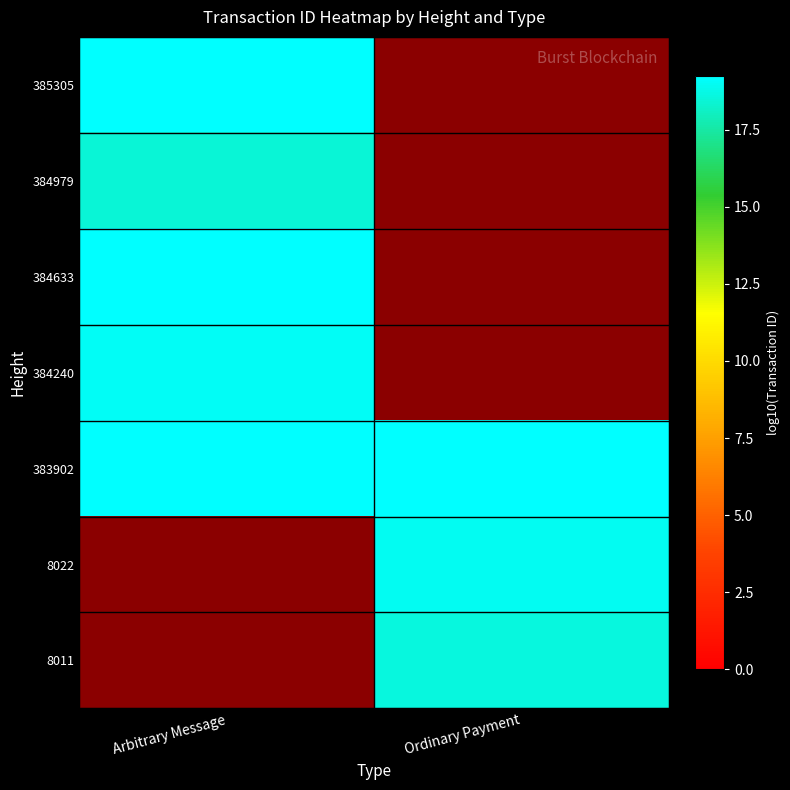

Reading right to left, list all the values displayed in this chart.

385305: Ordinary Payment=0.0	Arbitrary Message=19.2
384979: Ordinary Payment=0.0	Arbitrary Message=18.5
384633: Ordinary Payment=0.0	Arbitrary Message=19.2
384240: Ordinary Payment=0.0	Arbitrary Message=19.1
383902: Ordinary Payment=19.2	Arbitrary Message=19.2
8022: Ordinary Payment=19.0	Arbitrary Message=0.0
8011: Ordinary Payment=18.6	Arbitrary Message=0.0